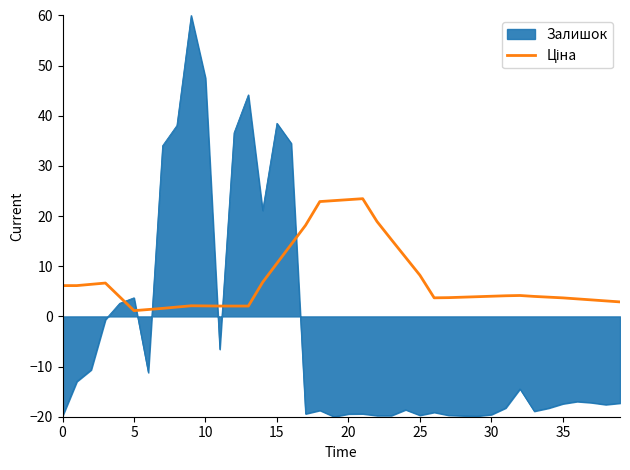

How many series are shown in this chart?

2